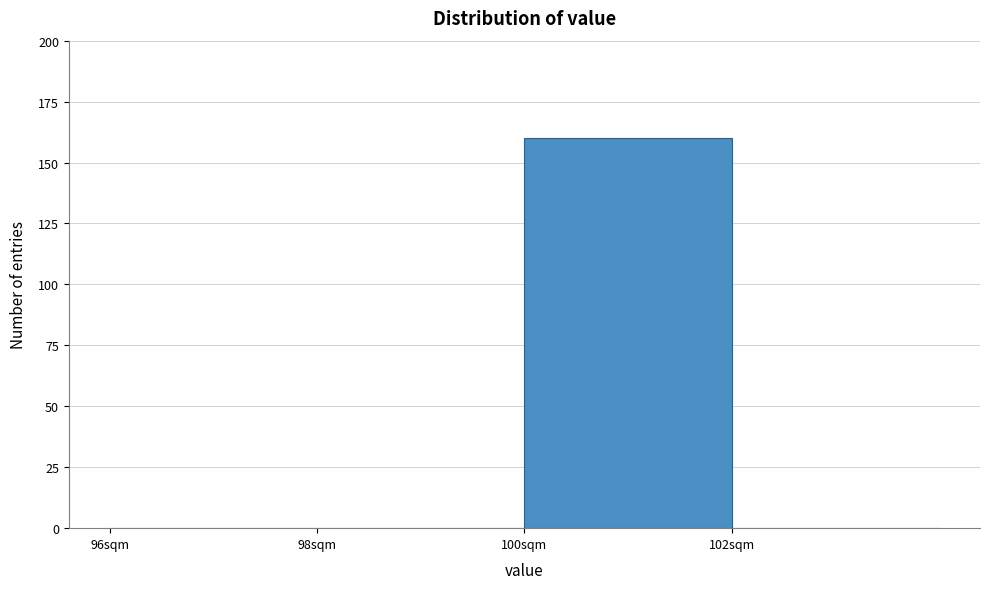

Reading left to right, list every bar in this chart as the range it spans on the x-axis followed by its height. The values are not printed on the chart, so give them approximately, as read against the axis.

96 to 98: 0
98 to 100: 0
100 to 102: 160
102 to 104: 0